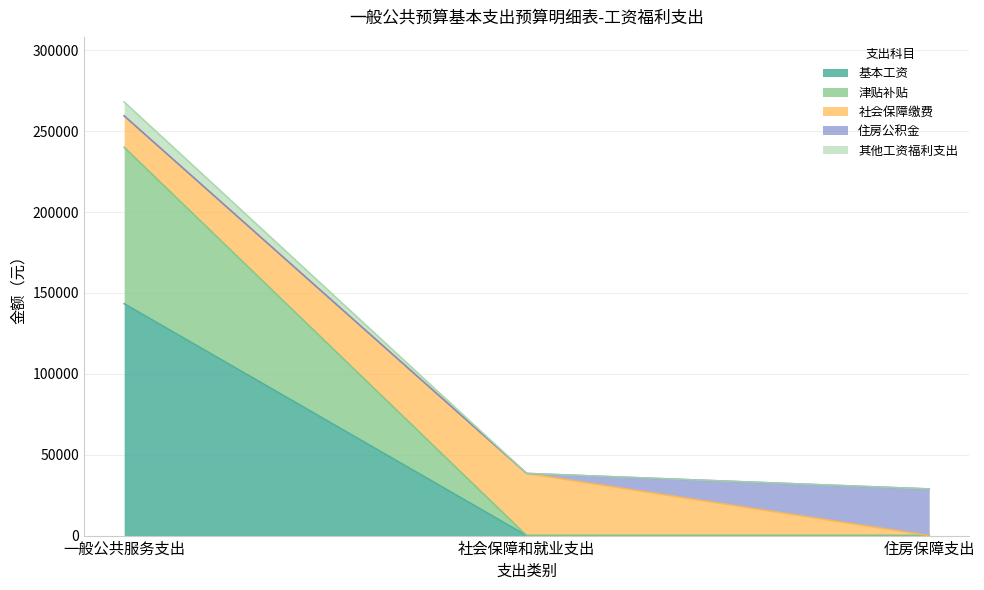

The value of 基本工资 at 一般公共服务支出 is 203339.9. True or false?

False